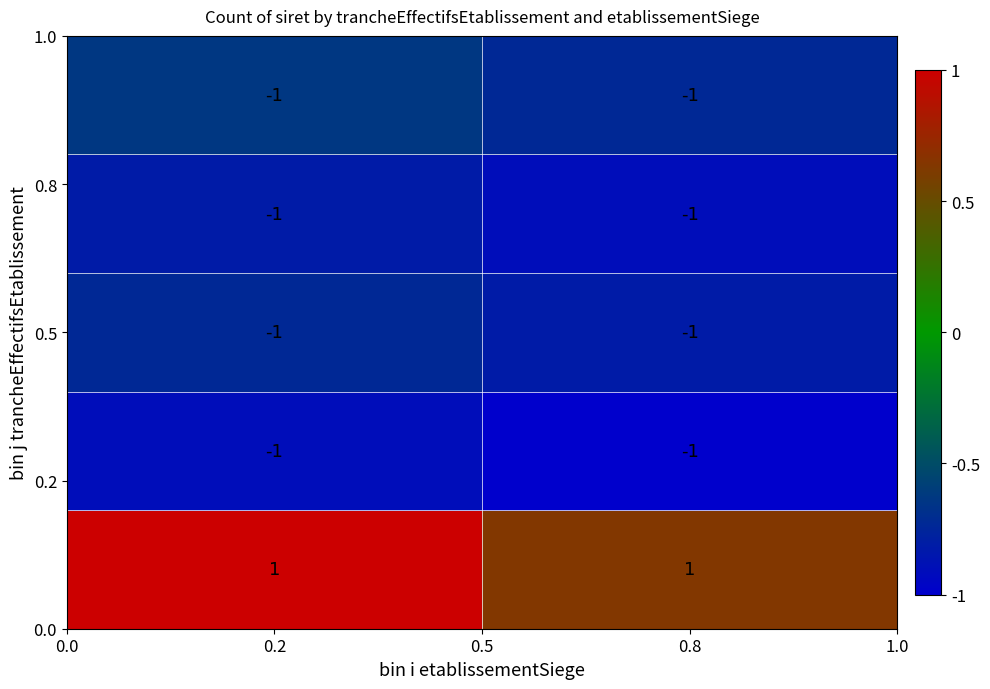

What is the greatest value displayed?

1